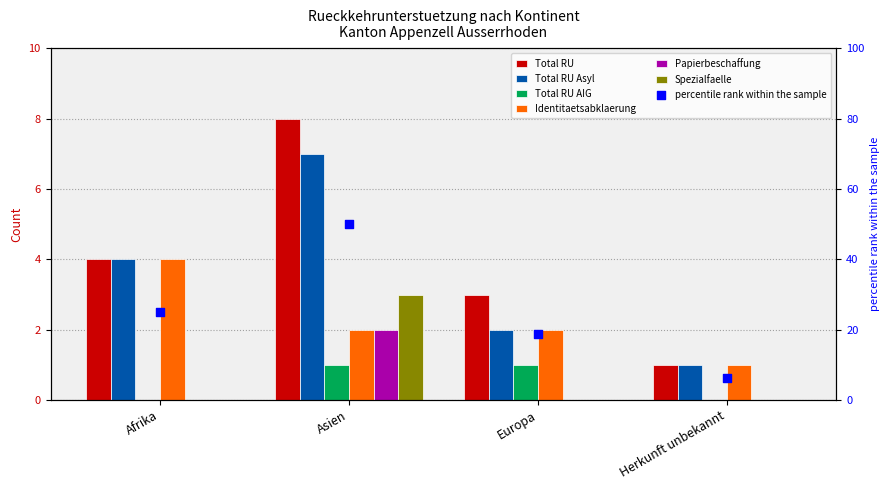

Which series reaches the maximum Y coordinate?

Total RU